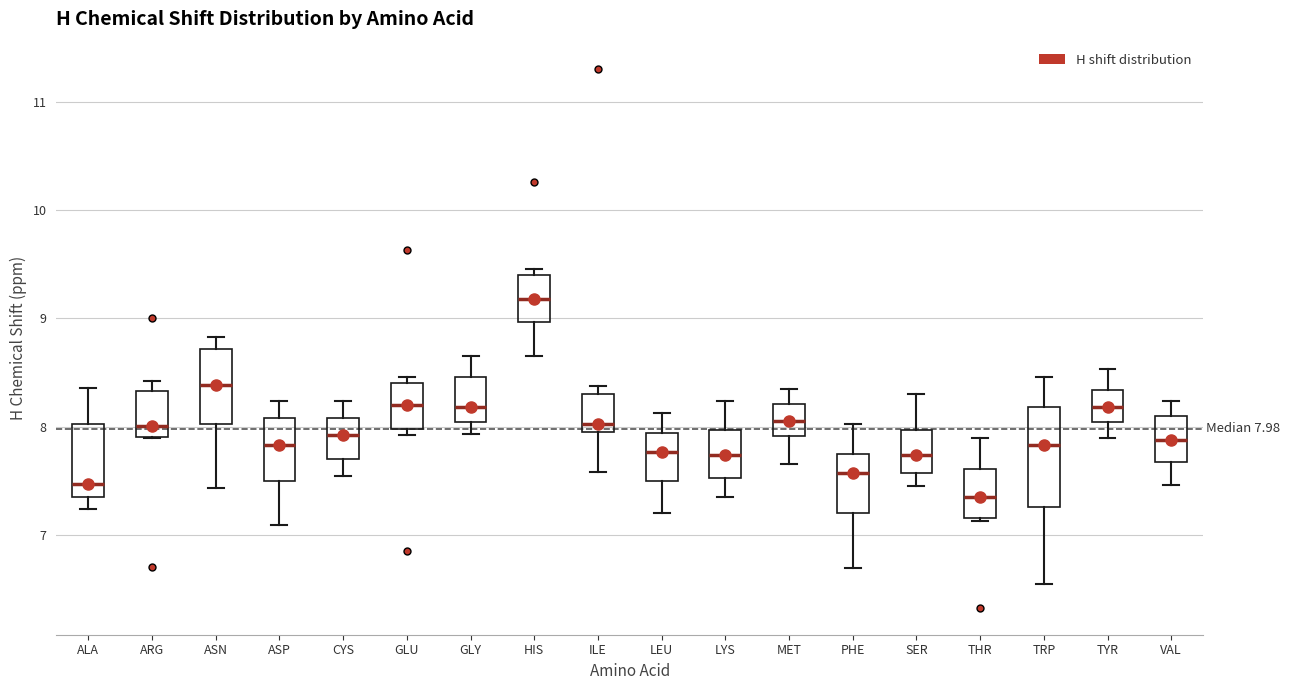

Which box's median line is the lowest?

THR